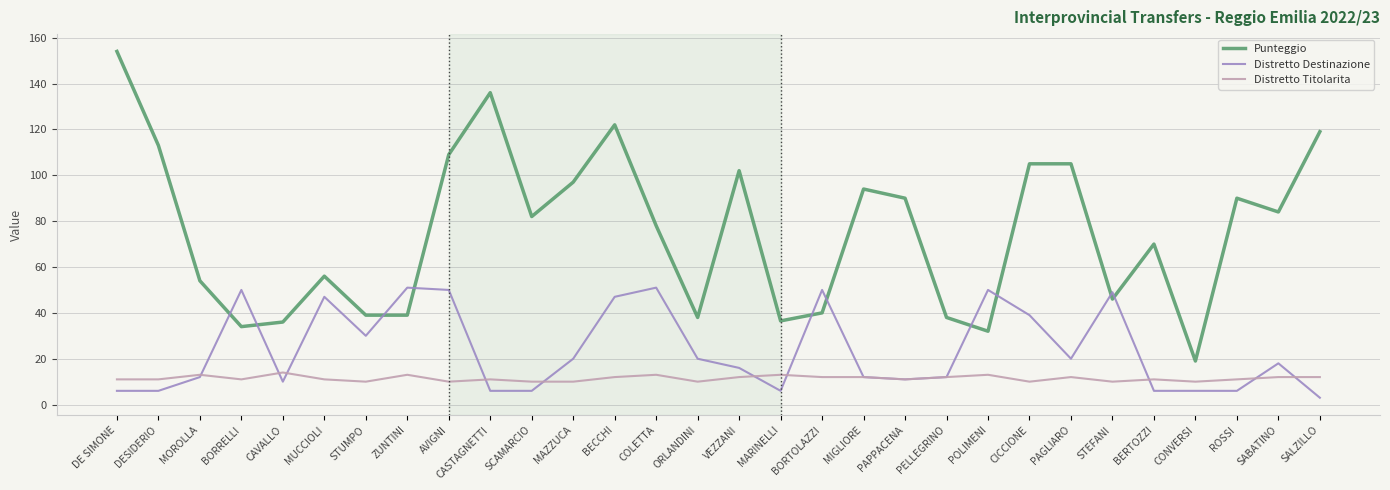

What is the spread (max minus min) of values at MIGLIORE?

82.0